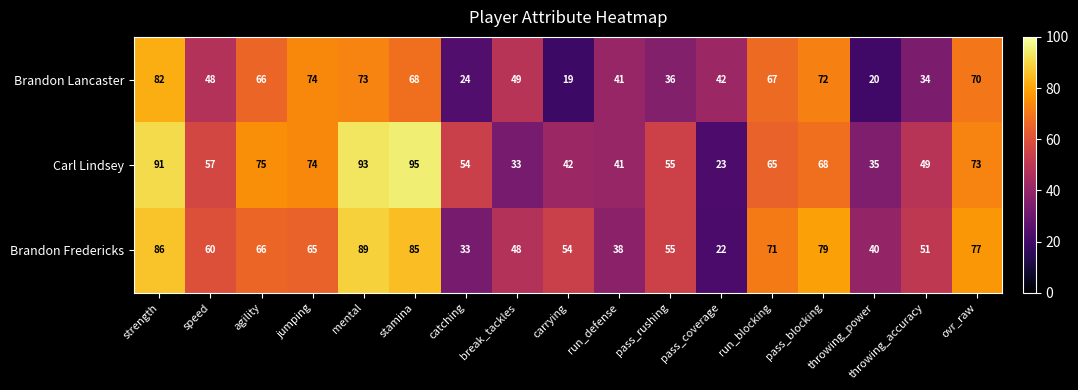

Count the number of data series in this chart.

3